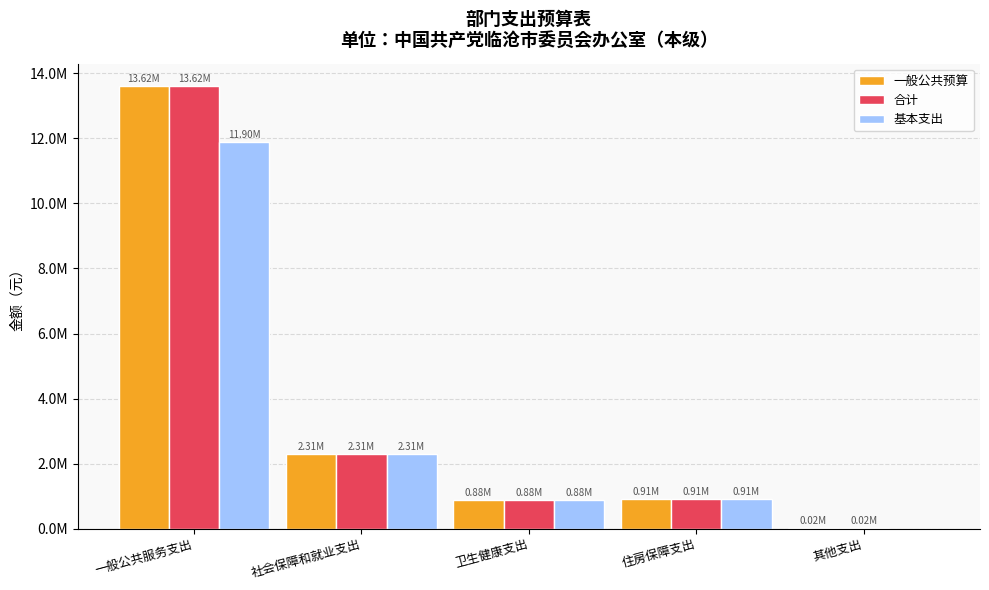

Which has a higher value, 其他支出 or 社会保障和就业支出?

社会保障和就业支出